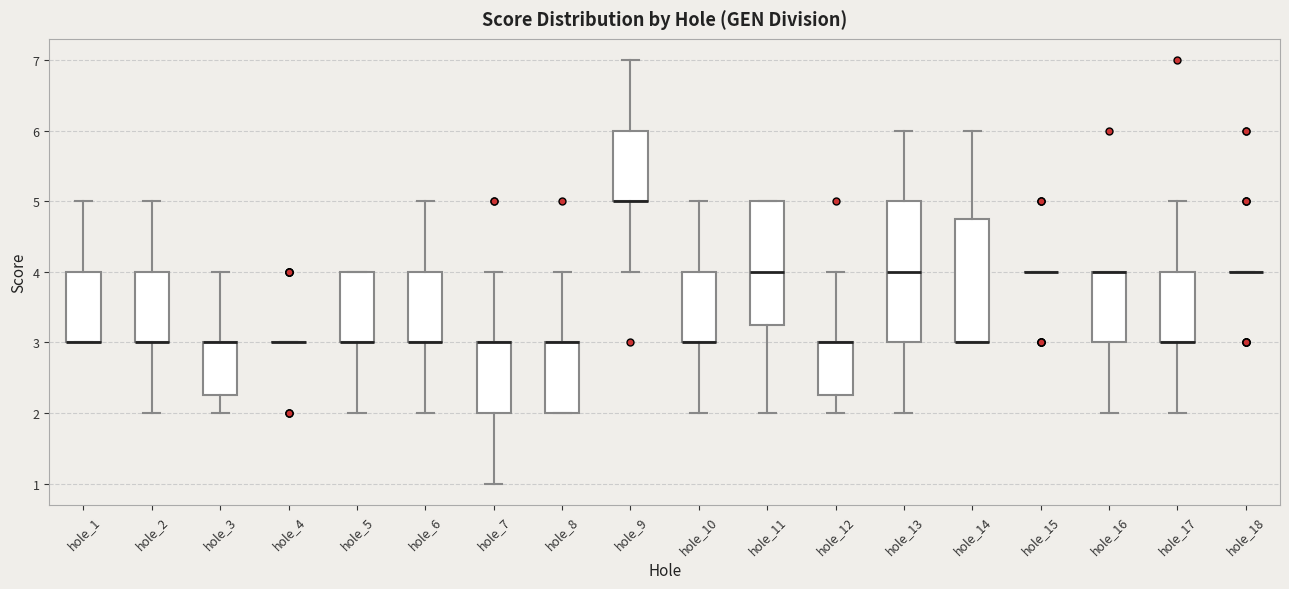

Where does the upper whisker of the box for hole_6 end on the y-axis? The values are not printed on the chart, so give them approximately, as read against the axis.

5.0